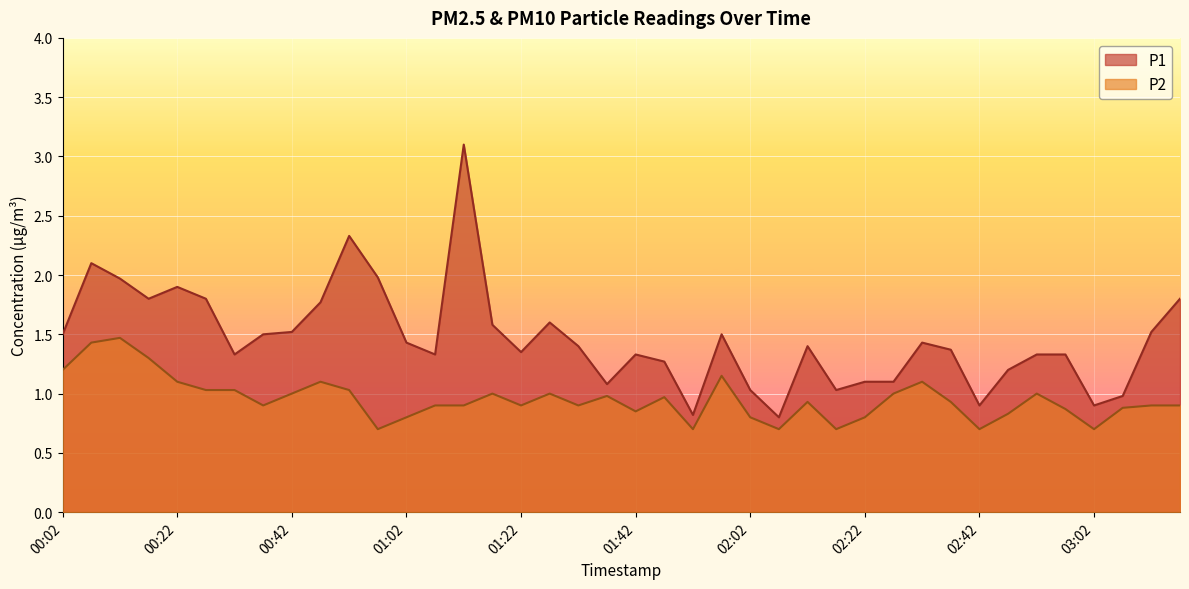

Rank the categories by P1 value from highest to lowest.

01:12, 00:52, 00:07, 00:57, 00:12, 00:22, 00:17, 00:27, 03:17, 00:47, 01:27, 01:17, 00:42, 03:12, 00:02, 00:37, 01:57, 01:02, 02:32, 01:32, 02:12, 02:37, 01:22, 00:32, 01:07, 01:42, 02:52, 02:57, 01:47, 02:47, 02:22, 02:27, 01:37, 02:02, 02:17, 03:07, 02:42, 03:02, 01:52, 02:07